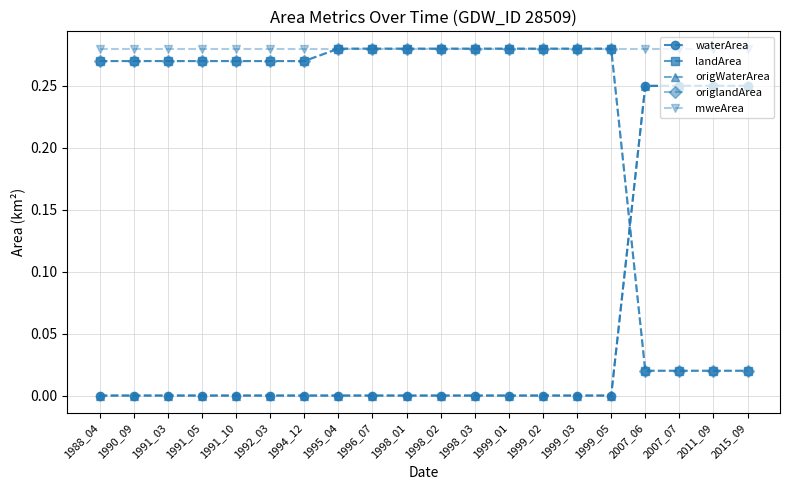

Is it true that mweArea equals 0.3 at 1988_04?

True